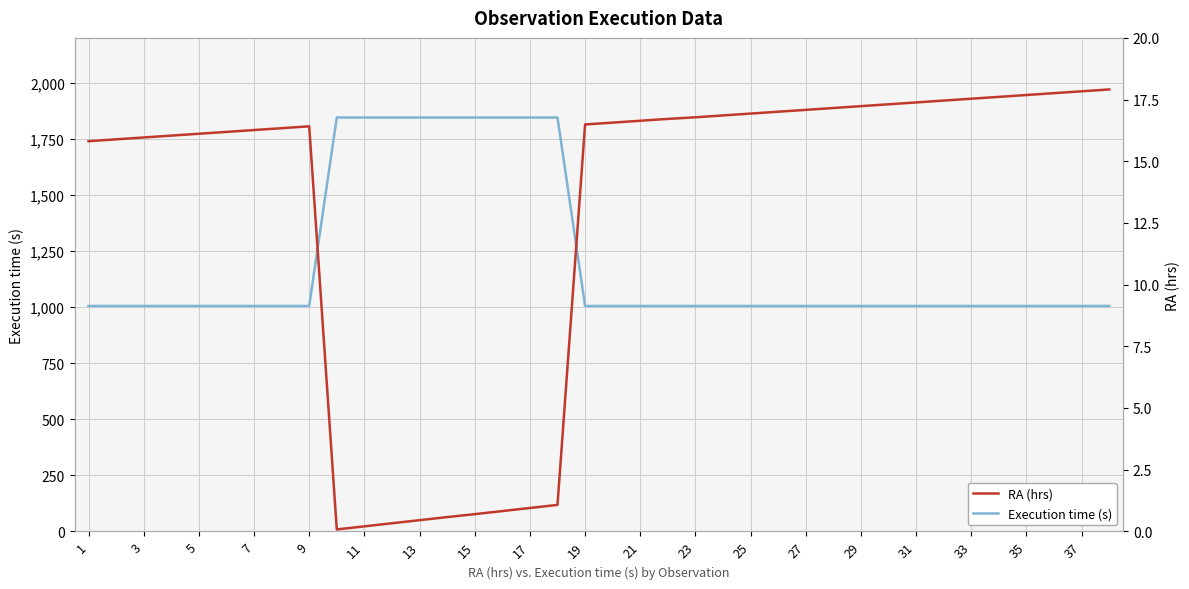

What is the smallest value displayed?

0.1